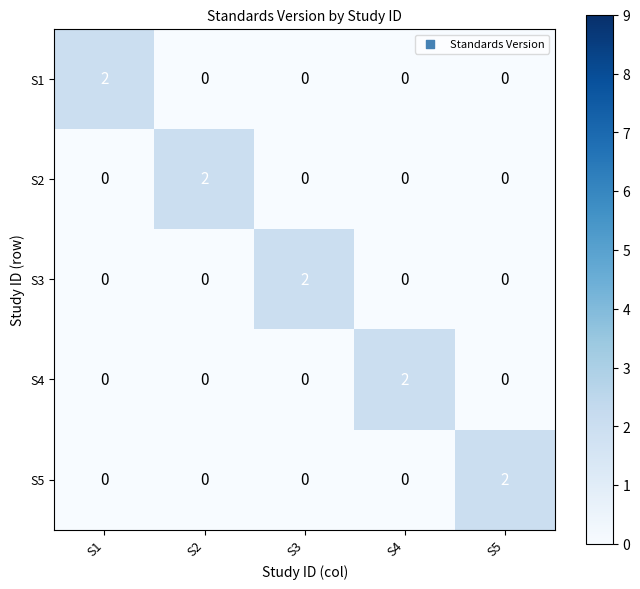

What is the total value across all series at S3?

2